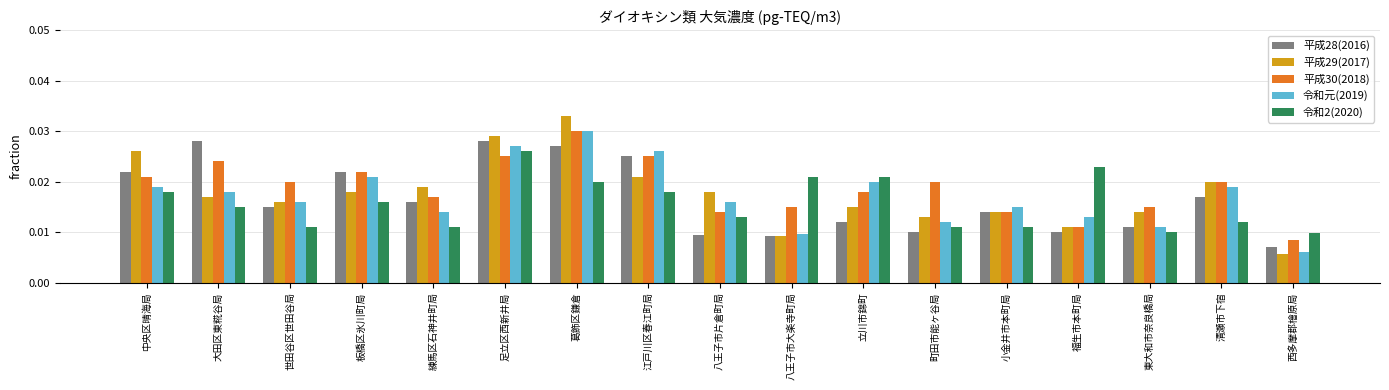

Which series has the largest range (max minus min)?

平成29(2017)